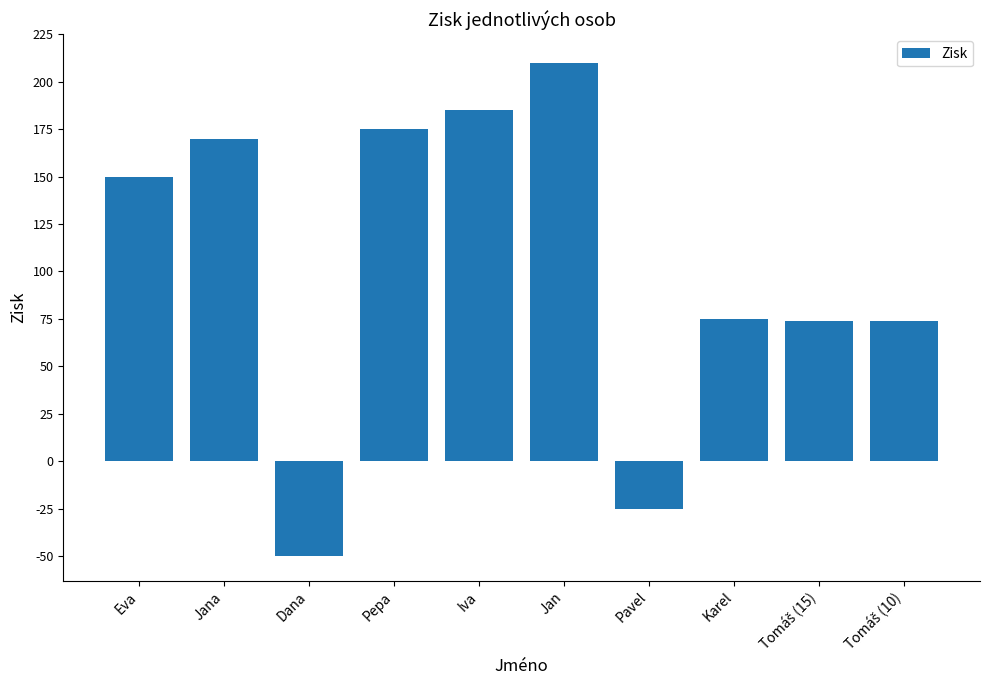

Which has a higher value, Pavel or Pepa?

Pepa